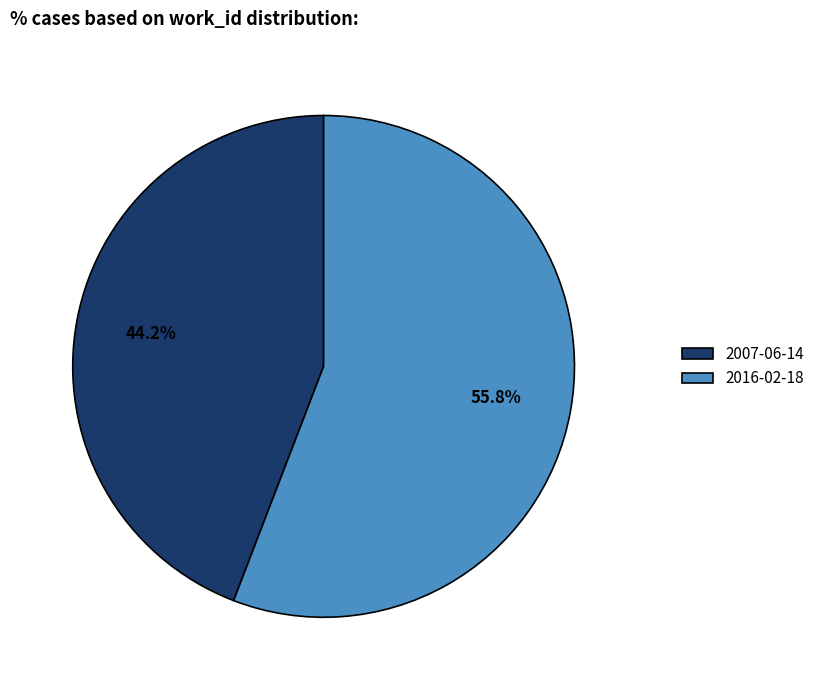

Is there any slice that represents more than half of the pie?

Yes